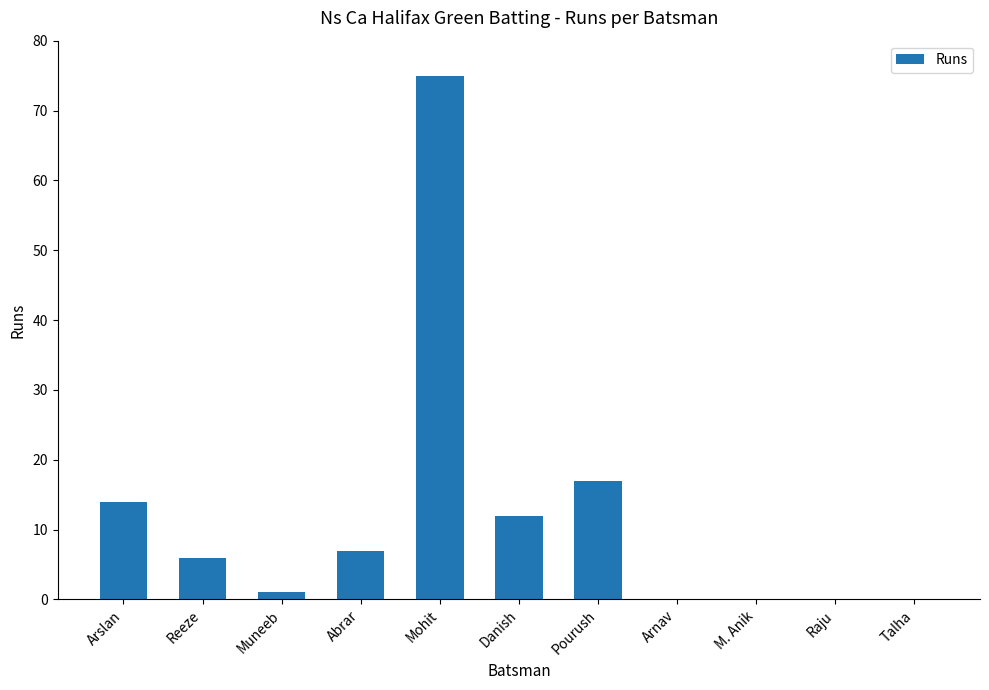

Reading left to right, list all the values displayed in this chart.

Arslan=14	Reeze=6	Muneeb=1	Abrar=7	Mohit=75	Danish=12	Pourush=17	Arnav=0	M. Anik=0	Raju=0	Talha=0